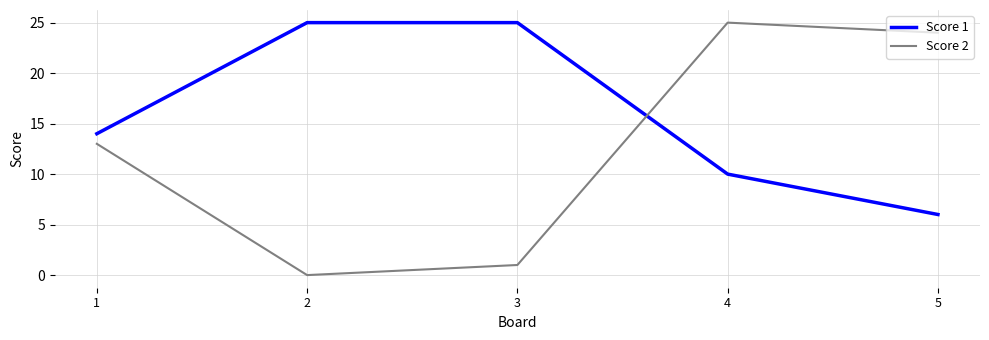

Between which two adjacent categories do Score 2 and Score 1 first intersect?

3 and 4